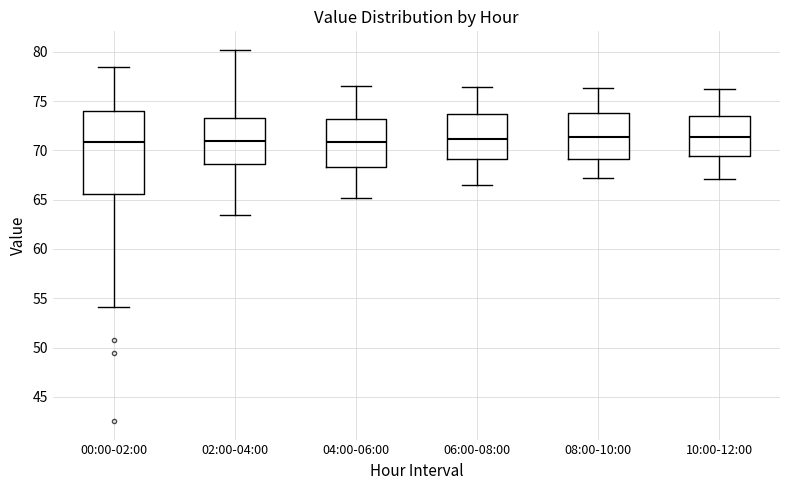

Which box is the tallest, from its lower edge to its upper edge?

00:00-02:00